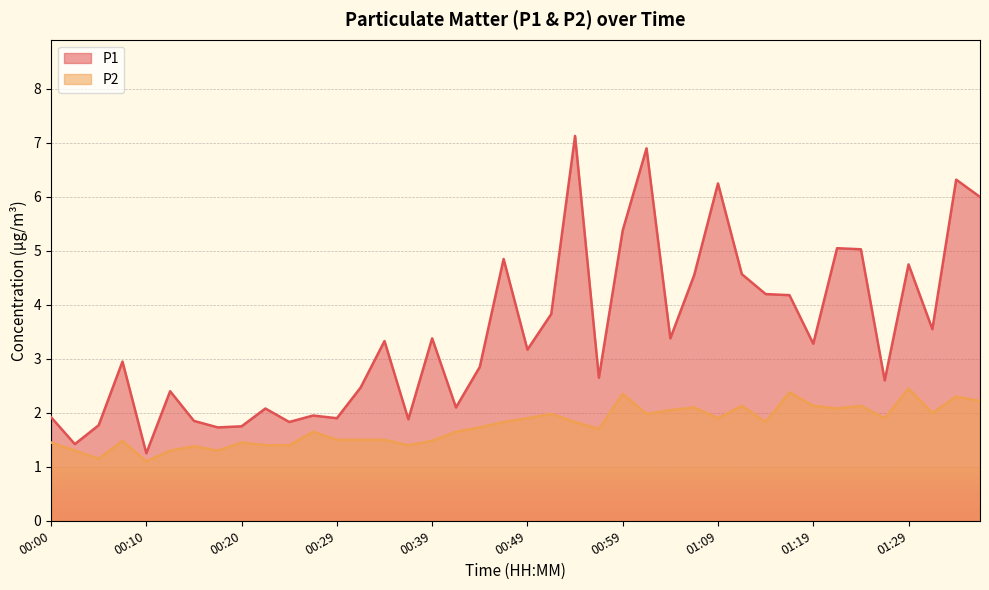

What position from the right is 00:44?

22